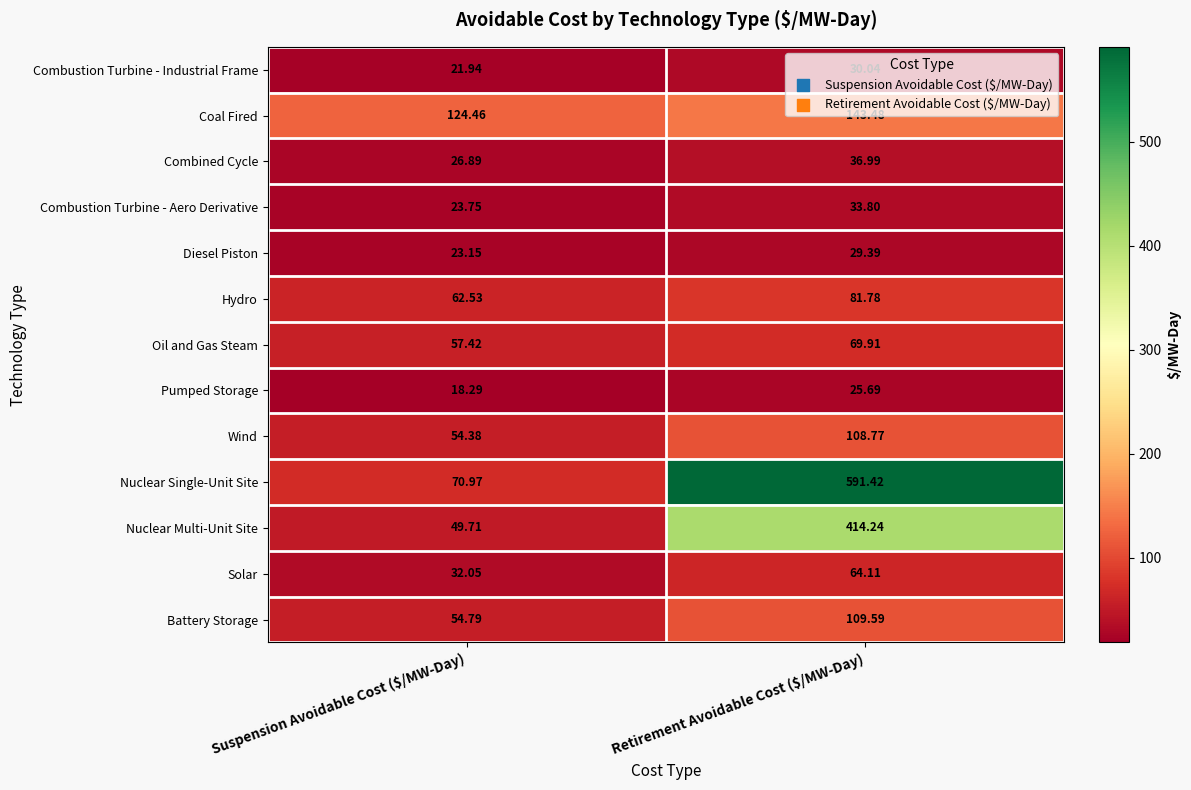

Which series has the largest range (max minus min)?

Nuclear Single-Unit Site